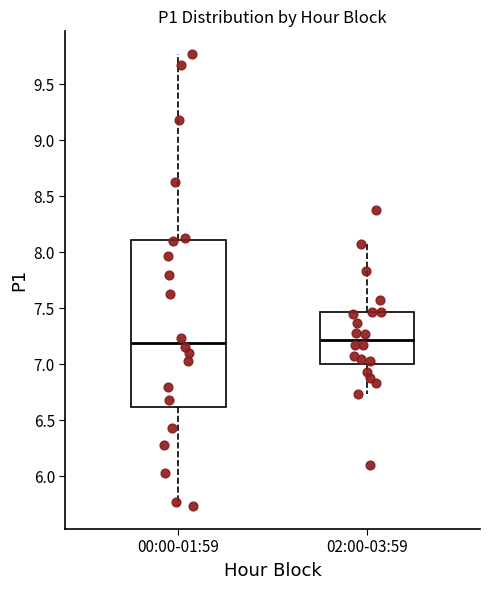

Comparing the boxes themselves (not the whiskers), which one is the tallest?

00:00-01:59